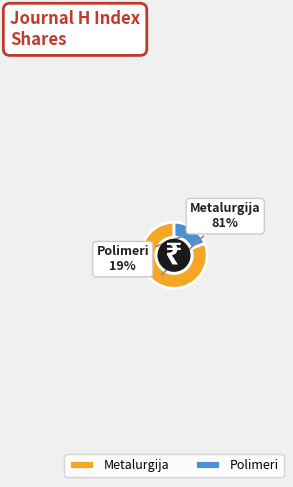

Which slice is the smallest?

Polimeri